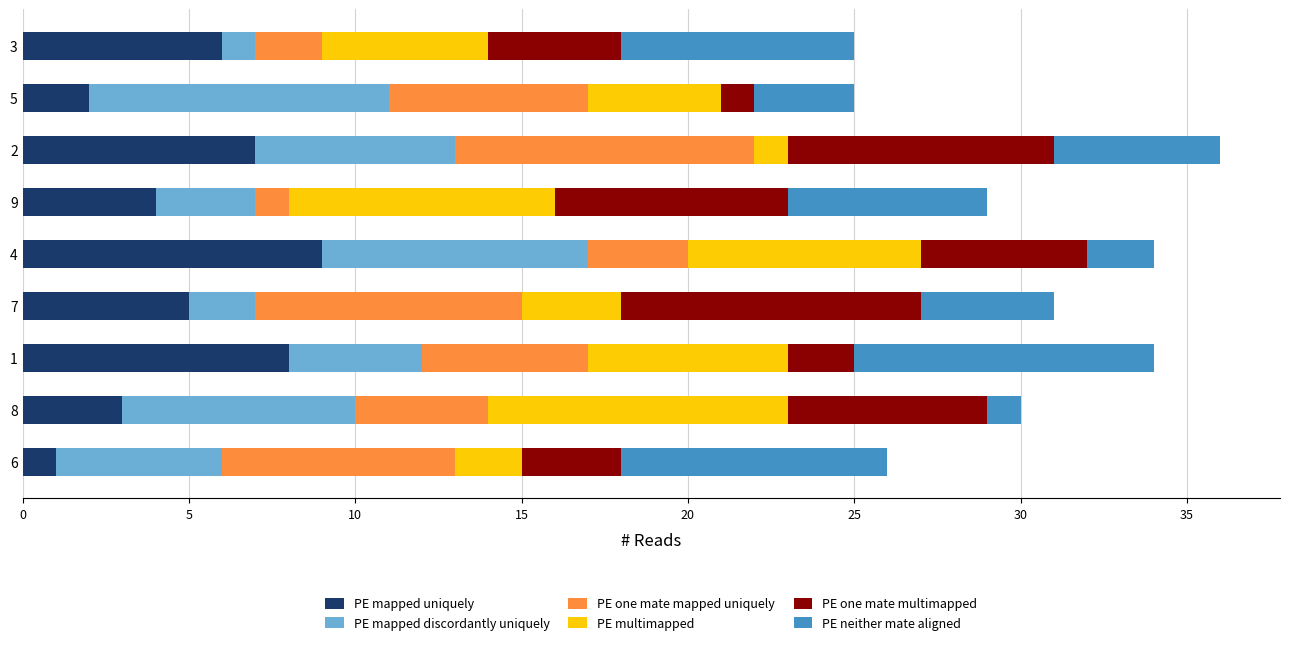

At which category is the sum across all series the highest?

2